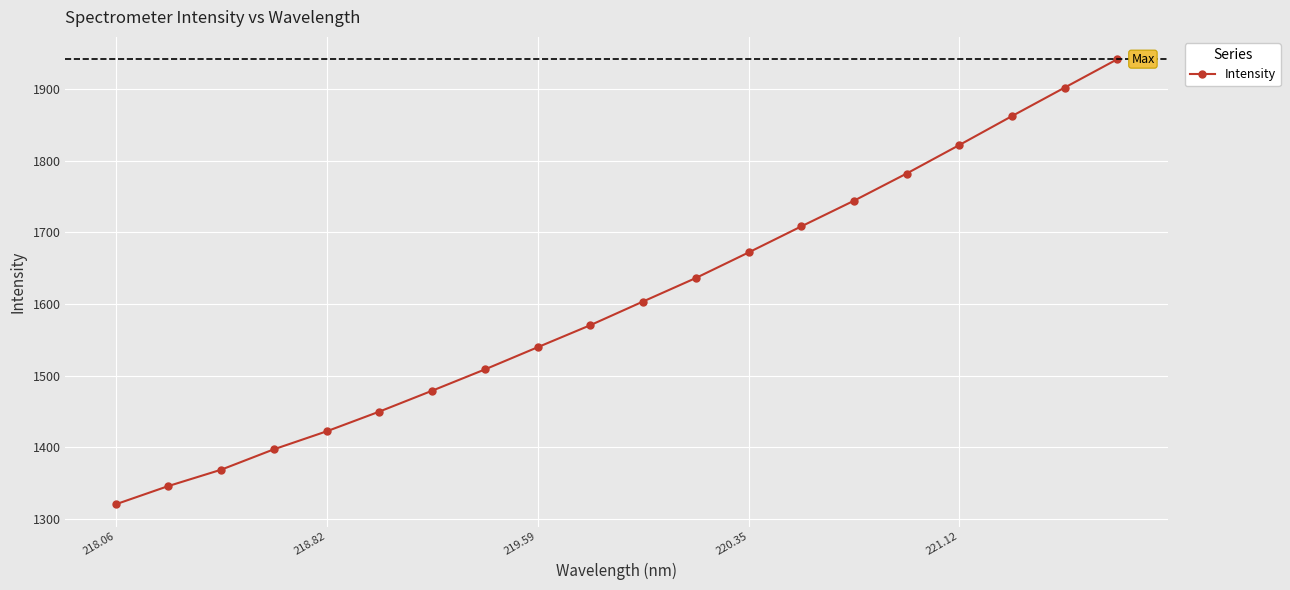

What is the smallest value displayed?

1320.5